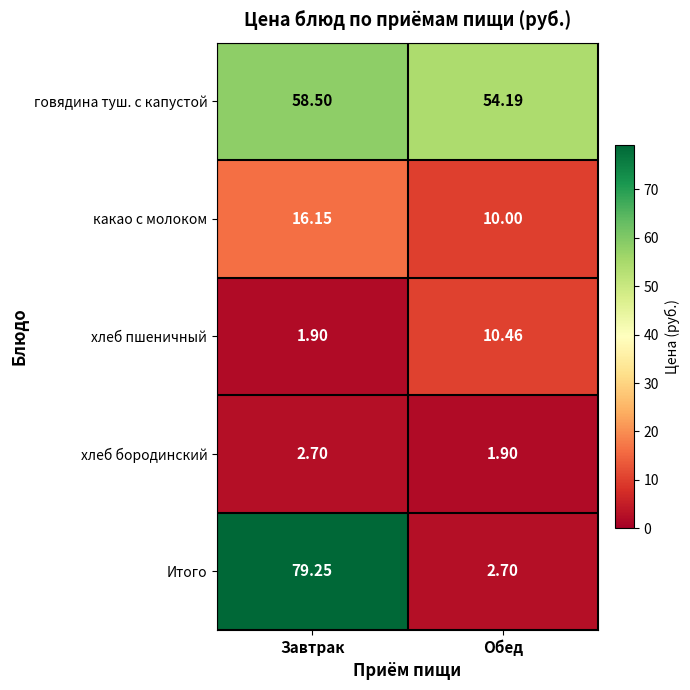

Which series has the largest range (max minus min)?

Итого